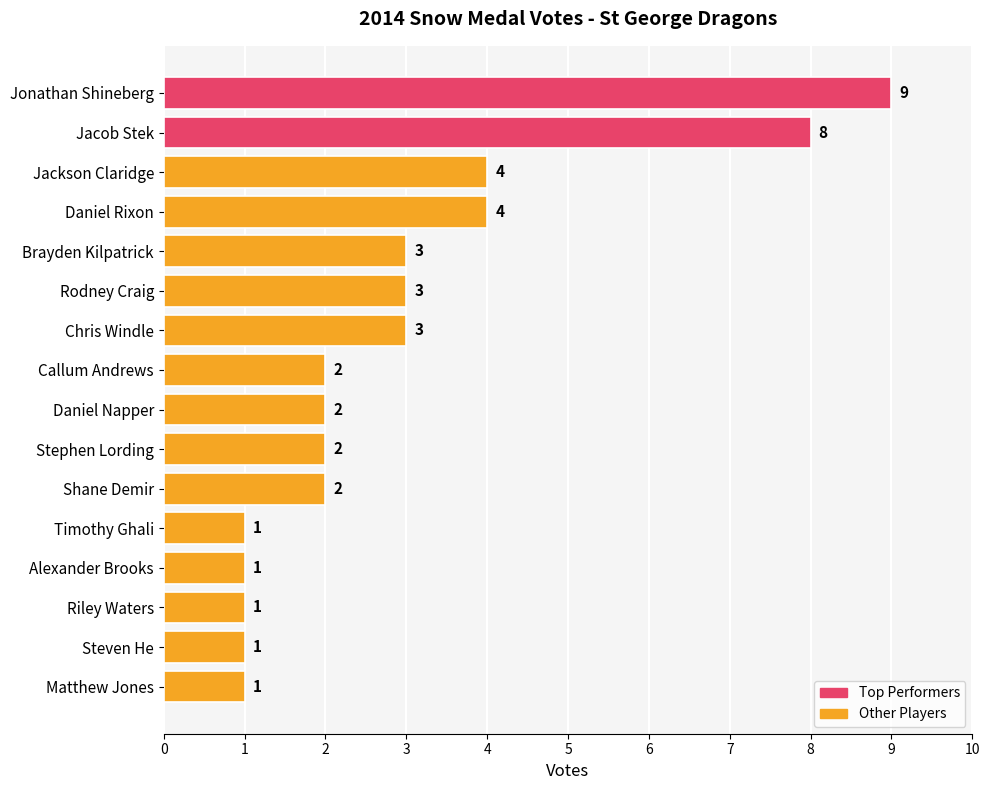

What position from the bottom is Riley Waters?

3